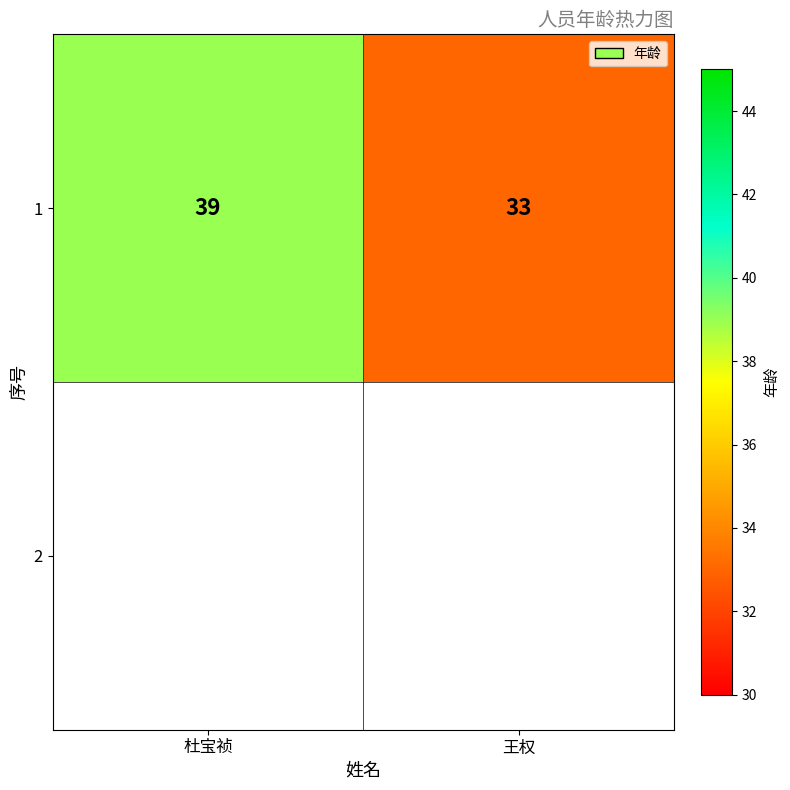

Reading left to right, what are all the values shown in this chart?

39	33